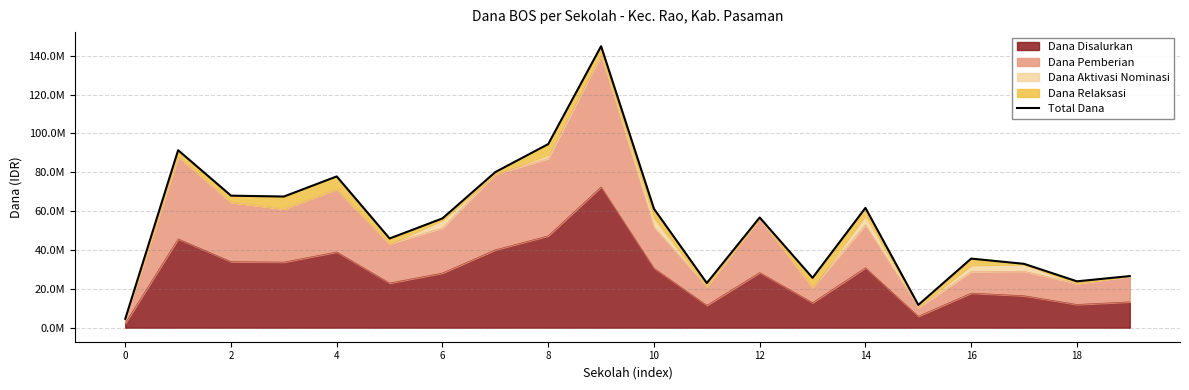

How many data points are above 56700000?

9